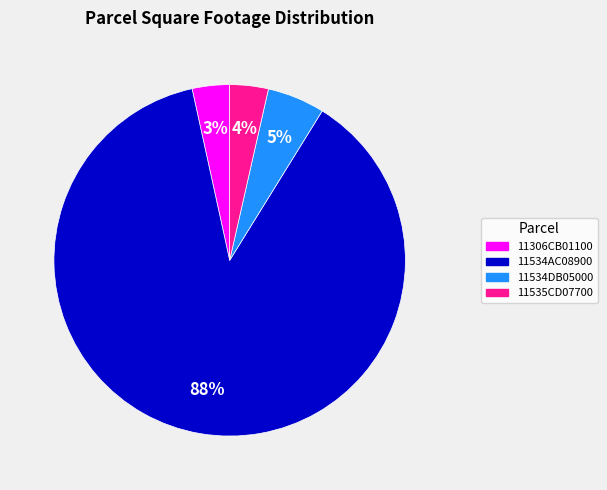

Which category has the biggest portion of the pie?

11534AC08900